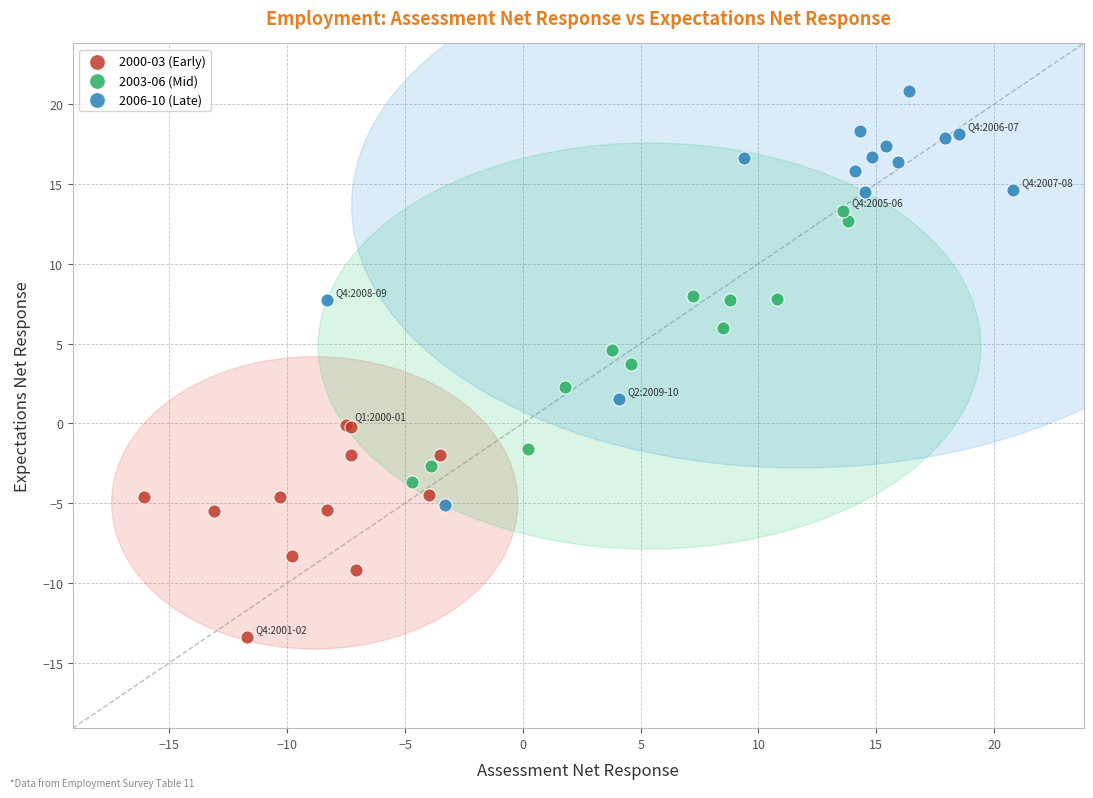

Which series reaches the minimum Y coordinate?

2000-03 (Early)